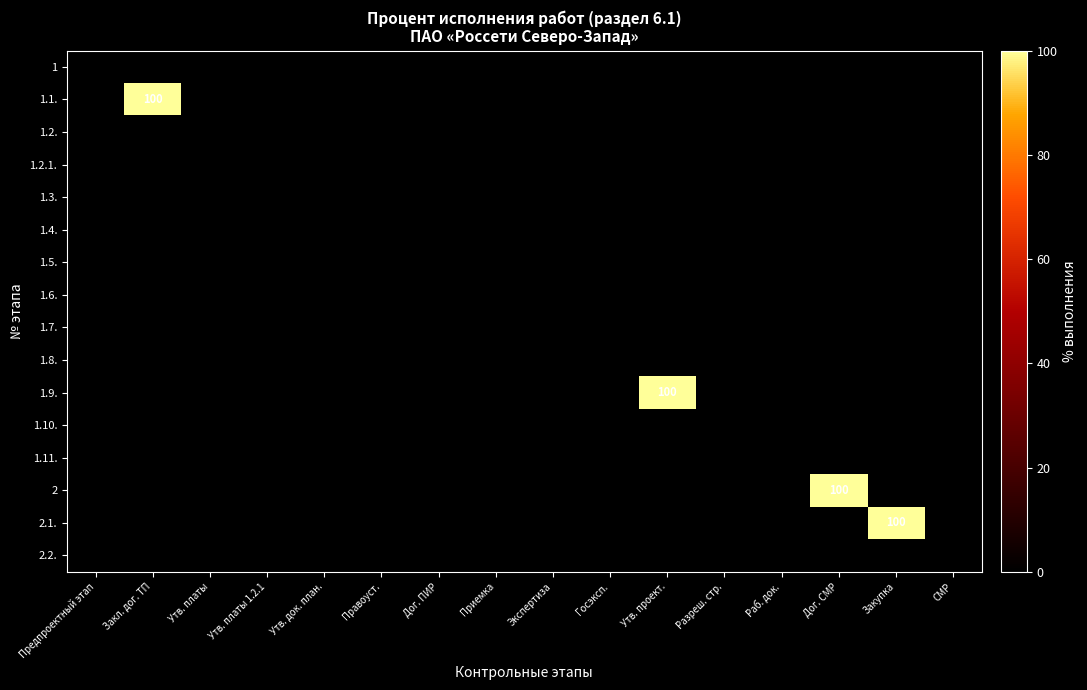

Rank the series at Дог. СМР from highest to lowest value.

2, 1, 1.1., 1.2., 1.2.1., 1.3., 1.4., 1.5., 1.6., 1.7., 1.8., 1.9., 1.10., 1.11., 2.1., 2.2.